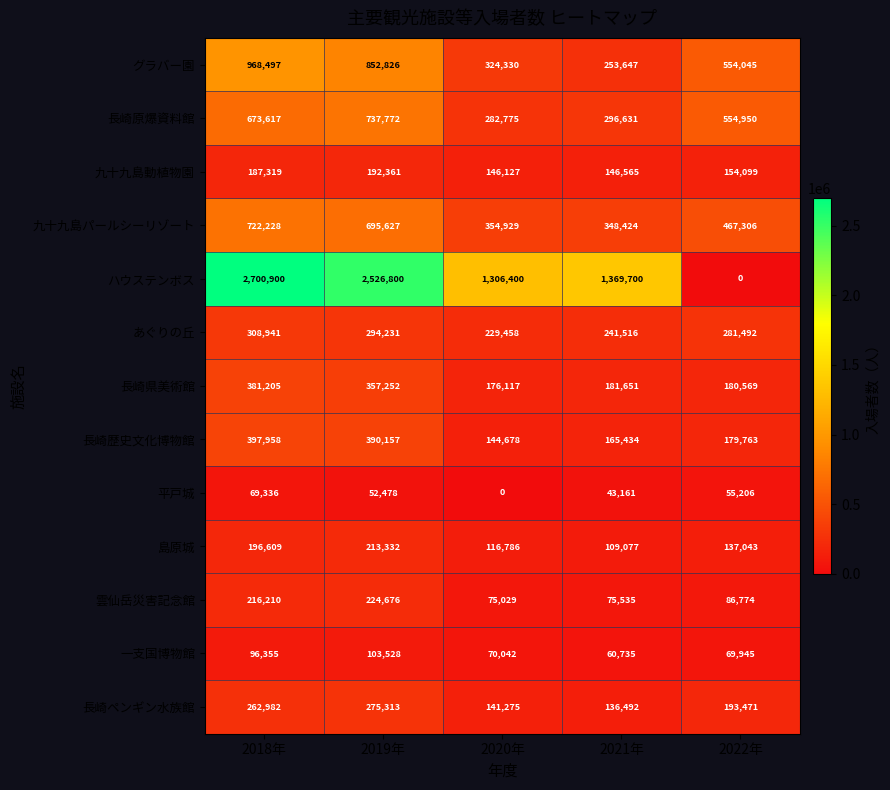

What is the difference between the 長崎ペンギン水族館 values at 2020年 and 2022年?

52196